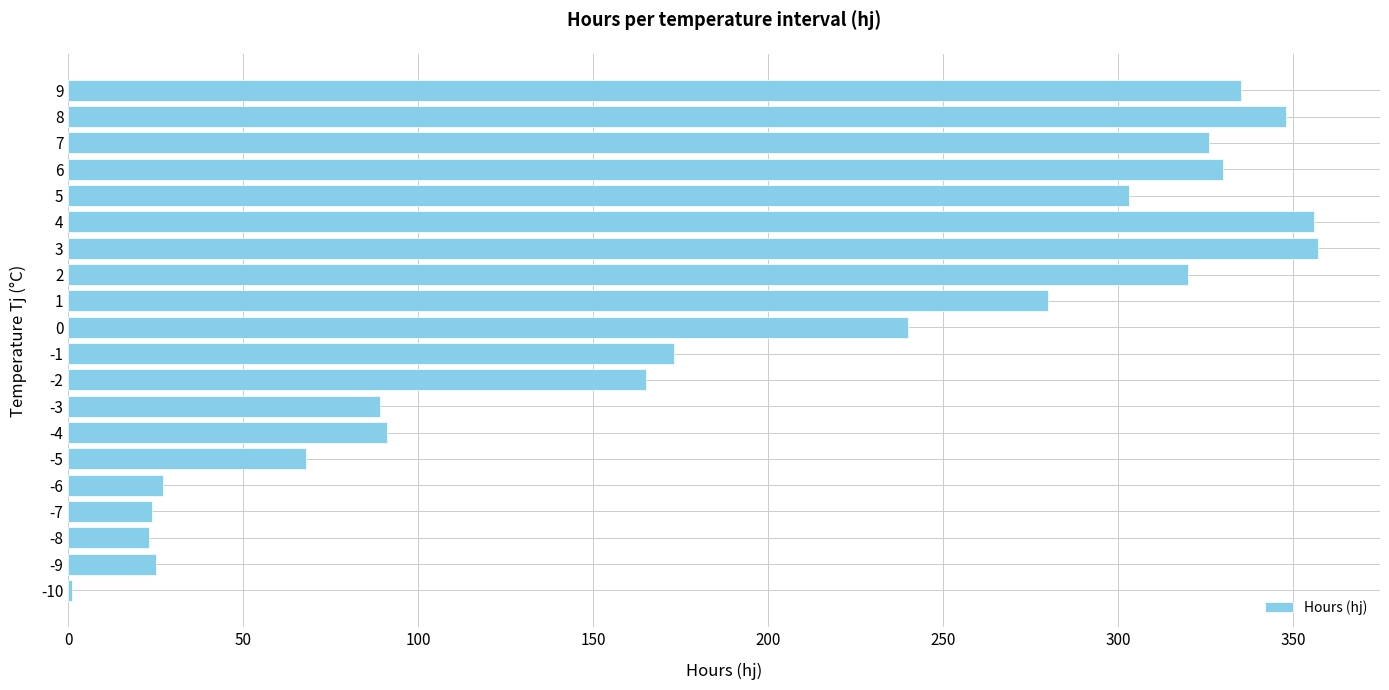

Are the bars horizontal?

Yes